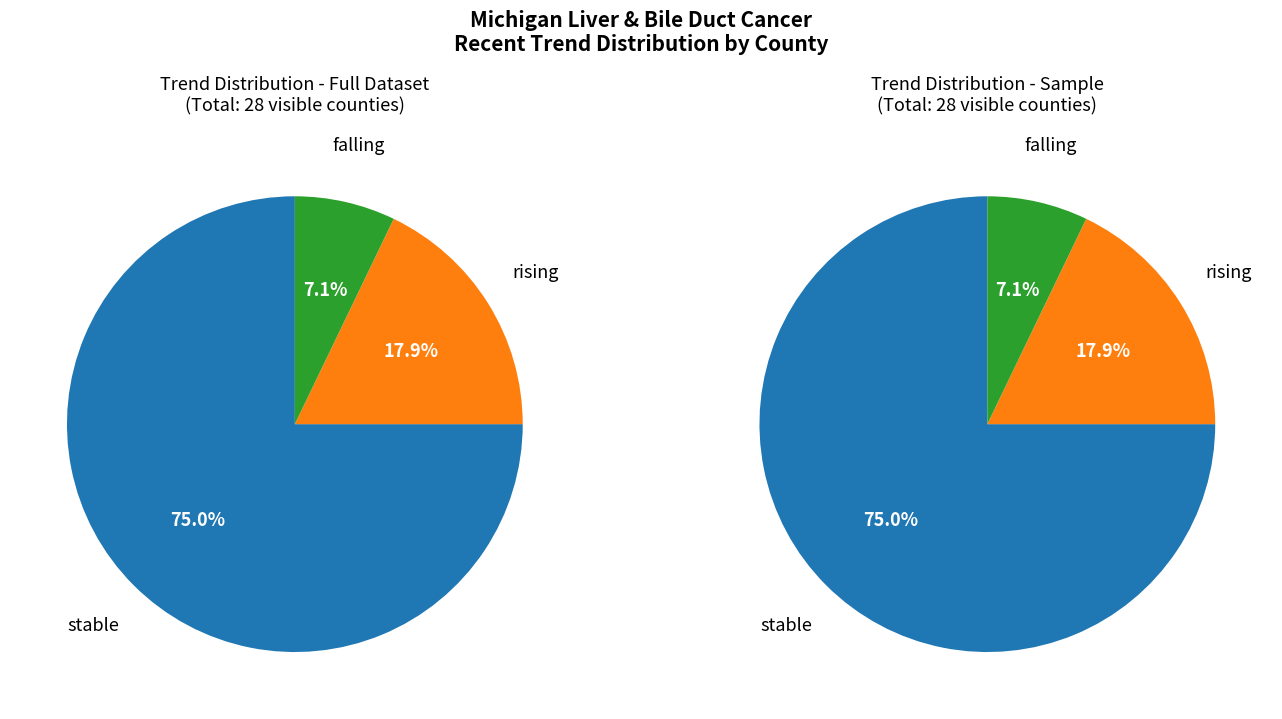

Rank the categories by value from highest to lowest.

stable, rising, falling